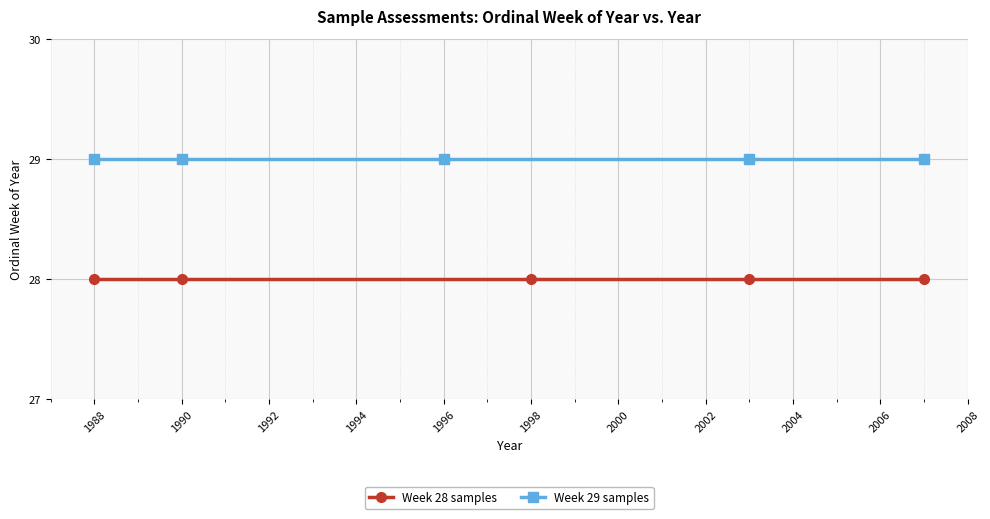

How many lines are shown in the chart?

2